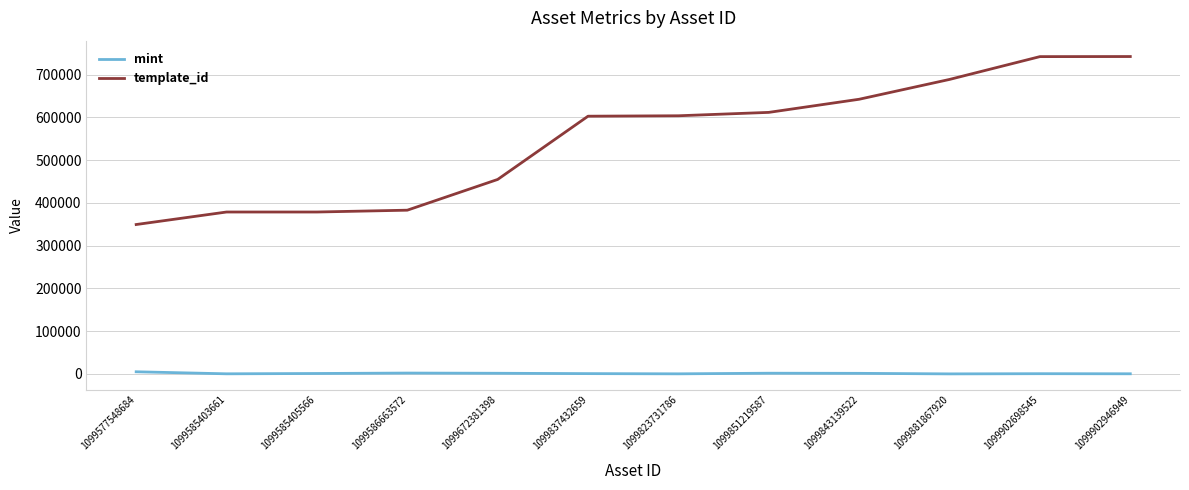

True or false: template_id has a value of 1052054 at 1099823731786.

False